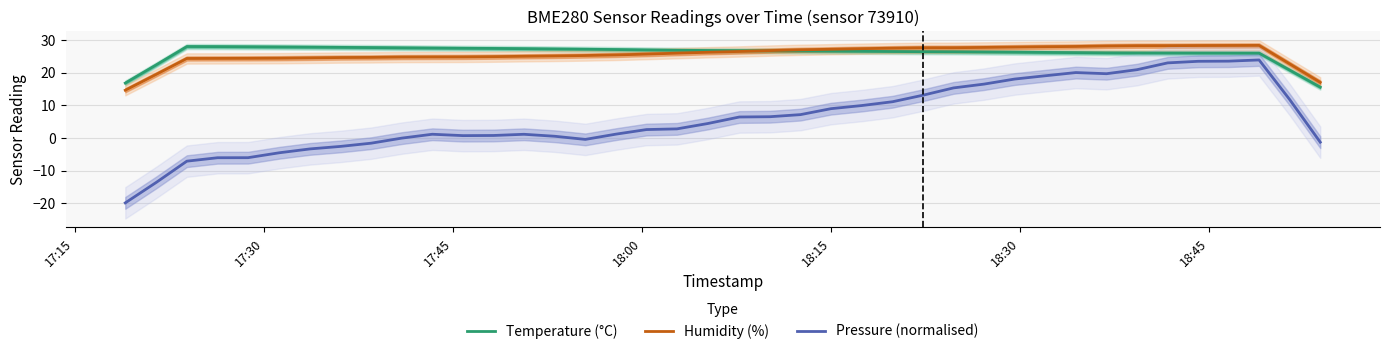

True or false: Pressure (normalised) and Humidity (%) cross at least once.

False